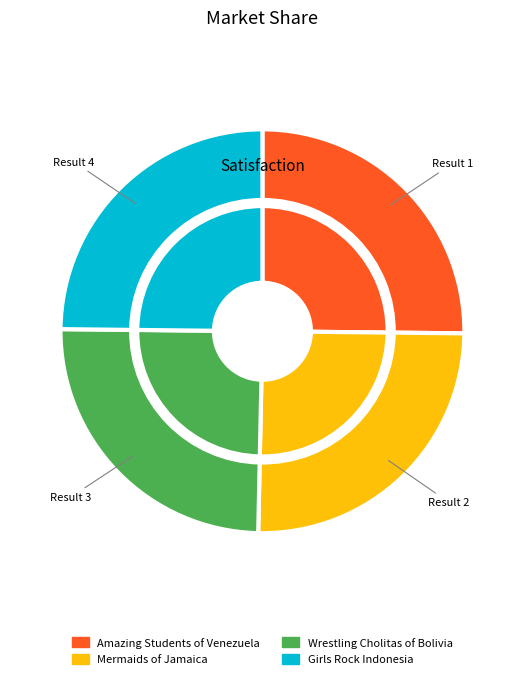

Combined, do Girls Rock Indonesia and Amazing Students of Venezuela account for over 50%?

No